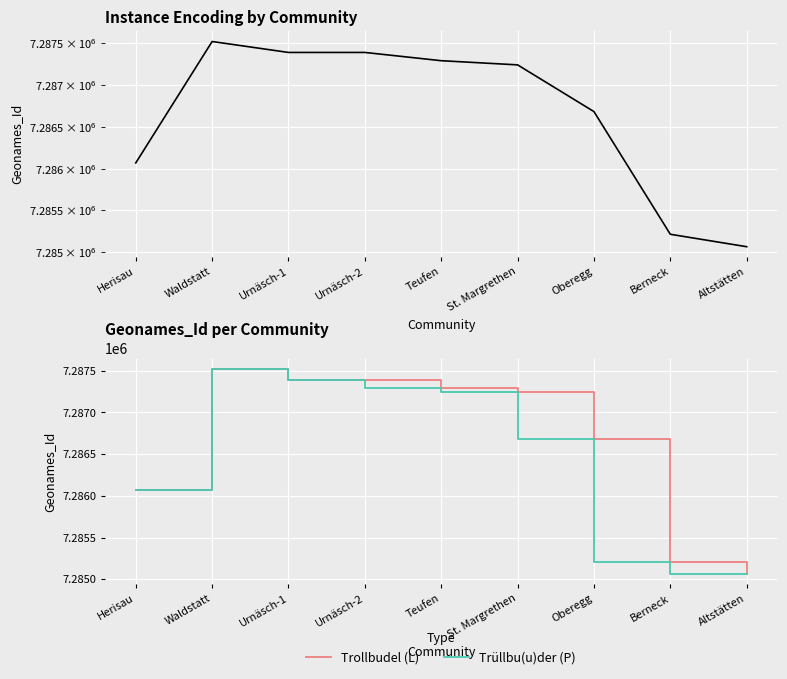

What is the label of the 2nd point from the left?

Waldstatt